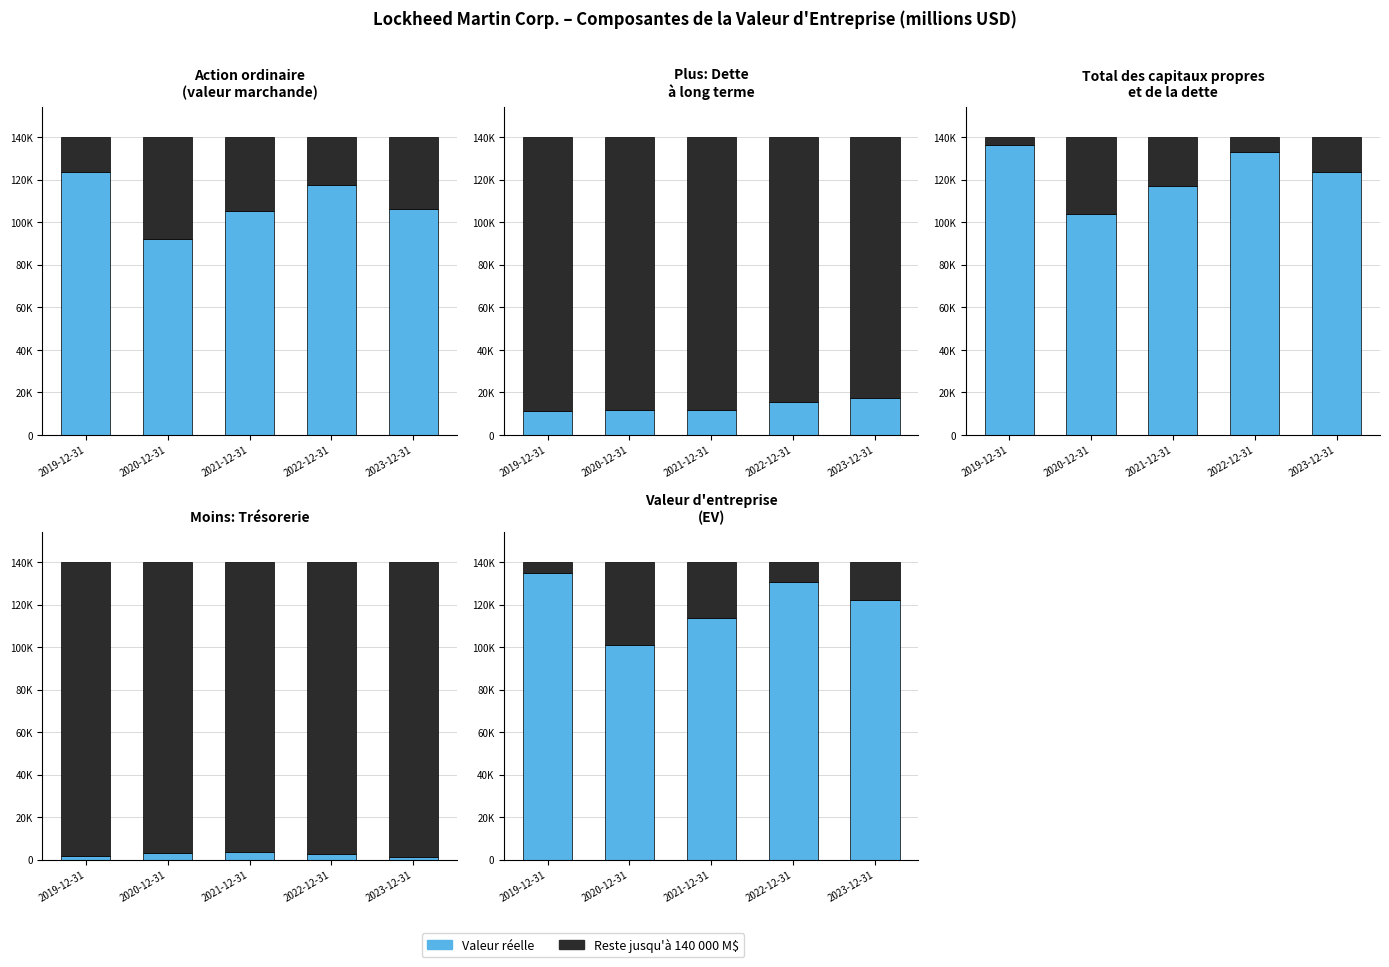

Read the Agree/Strongly Agree value at 2019-12-31, to the nearest 50.

135000